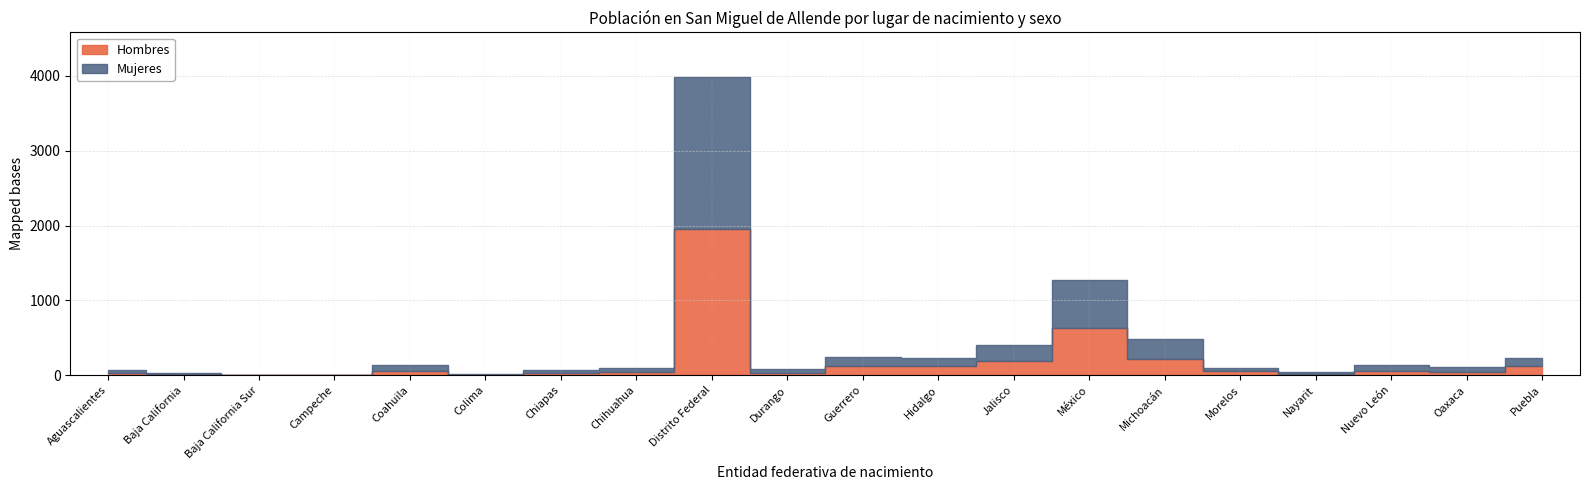

How many interior local peaks does the Mujeres series have?

5